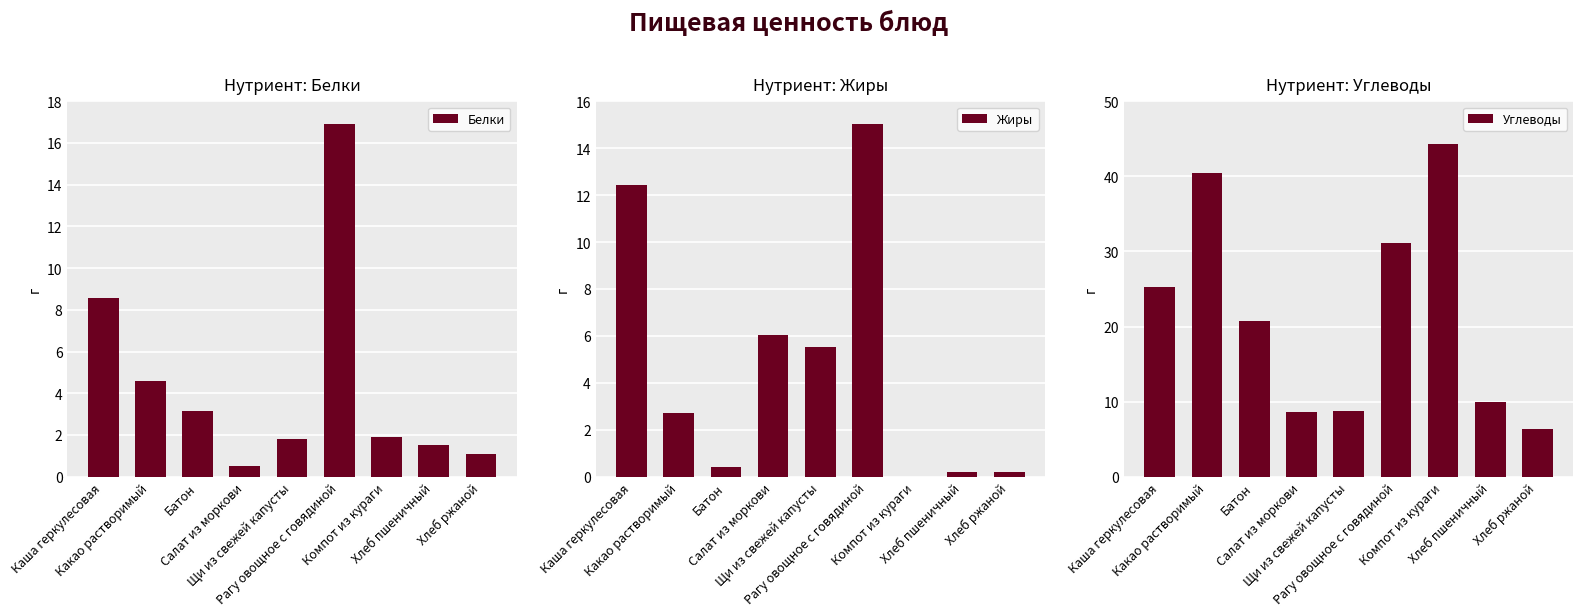

What is the sum of the Углеводы values at Хлеб пшеничный and Салат из моркови?

18.6